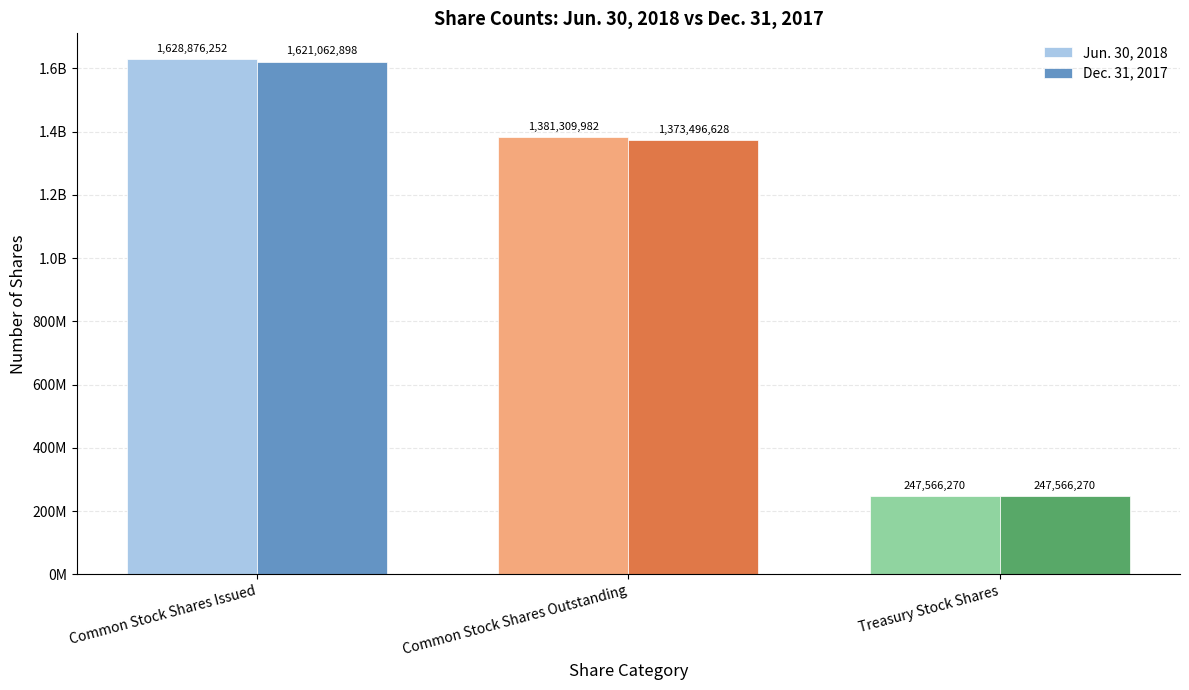

Where does the Dec. 31, 2017 series first go above 1373496628?

Common Stock Shares Issued